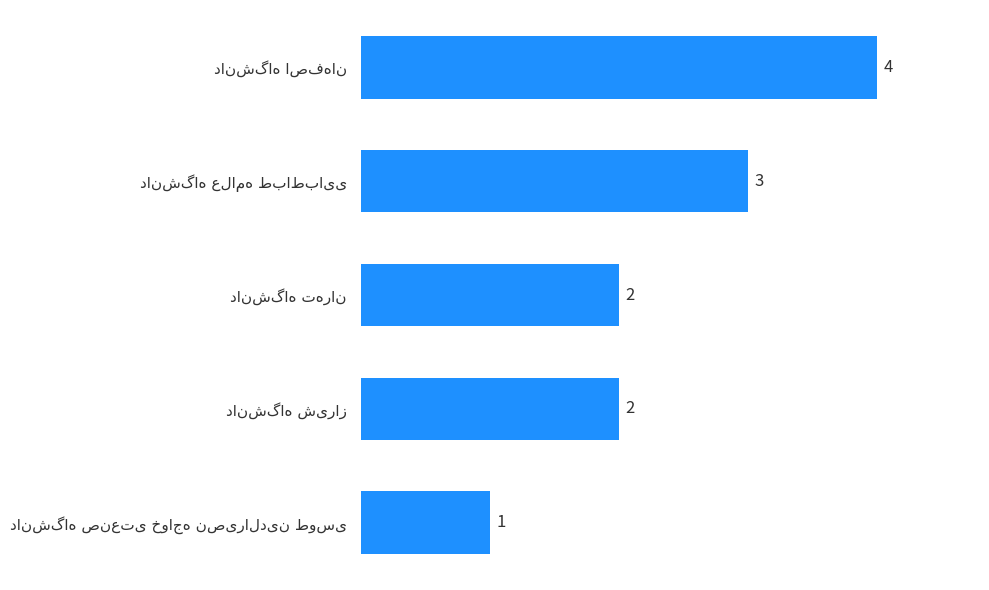

How many values are between 2 and 3?

3